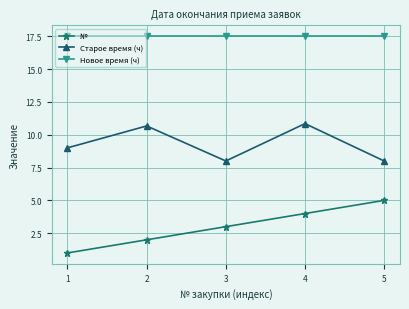

Reading left to right, extract all data points from this chart.

№: 1.0	2.0	3.0	4.0	5.0
Старое время (ч): 9.0	10.7	8.0	10.8	8.0
Новое время (ч): 17.5	17.5	17.5	17.5	17.5